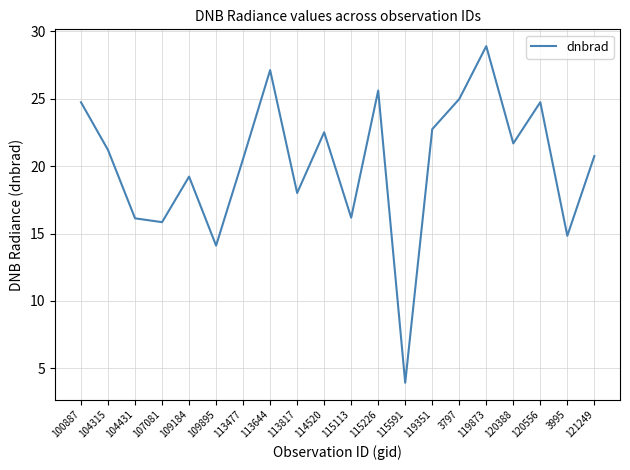

The value at 109895 is 14.1. True or false?

True